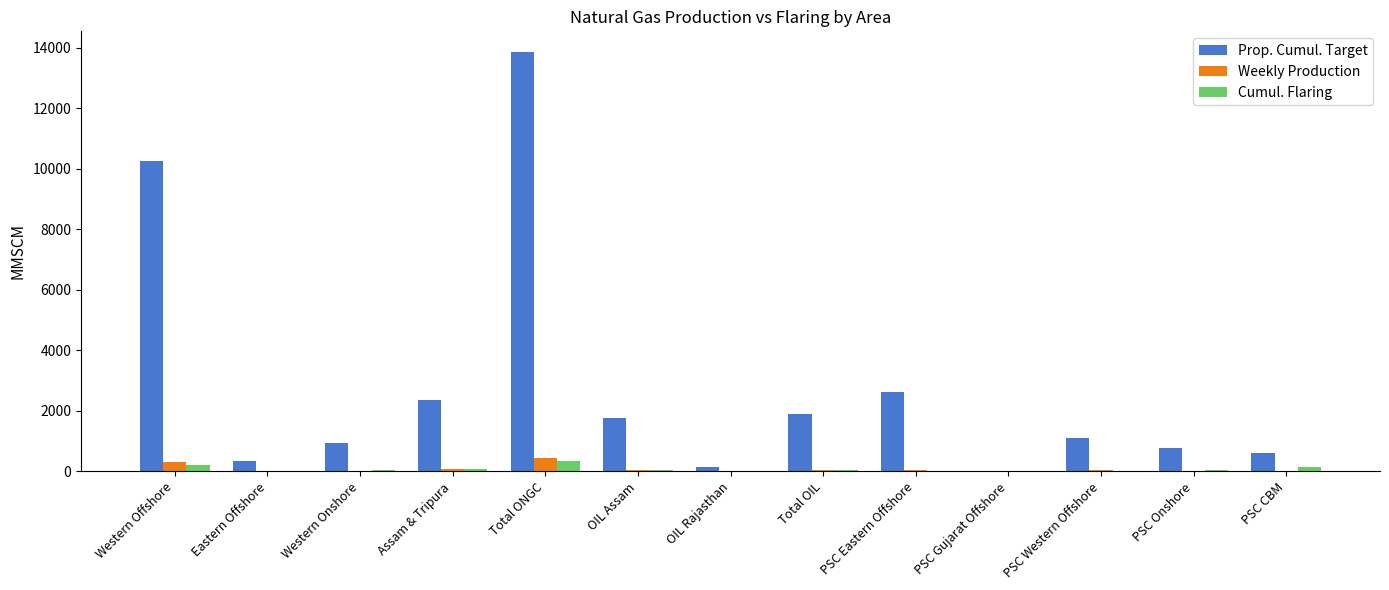

Count the number of data series in this chart.

3